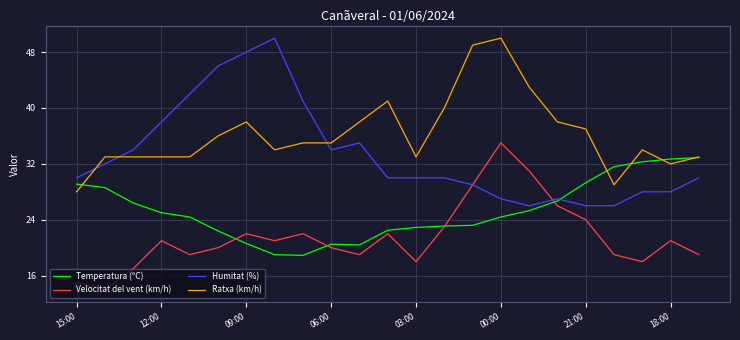

Which series has the largest total across all categories?

Ratxa (km/h)